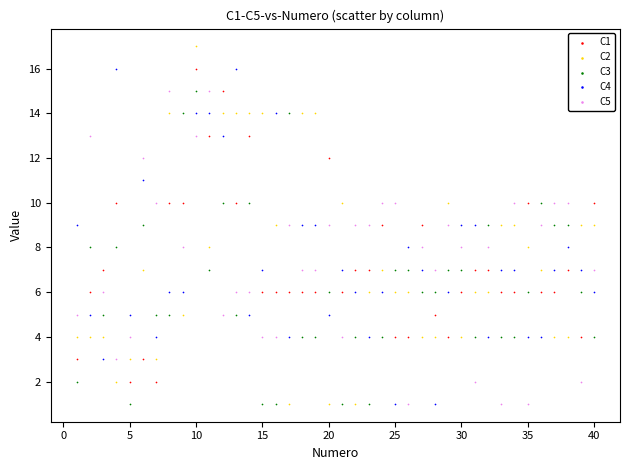

Across all data points, what is the range of X values (max minus min)?

39